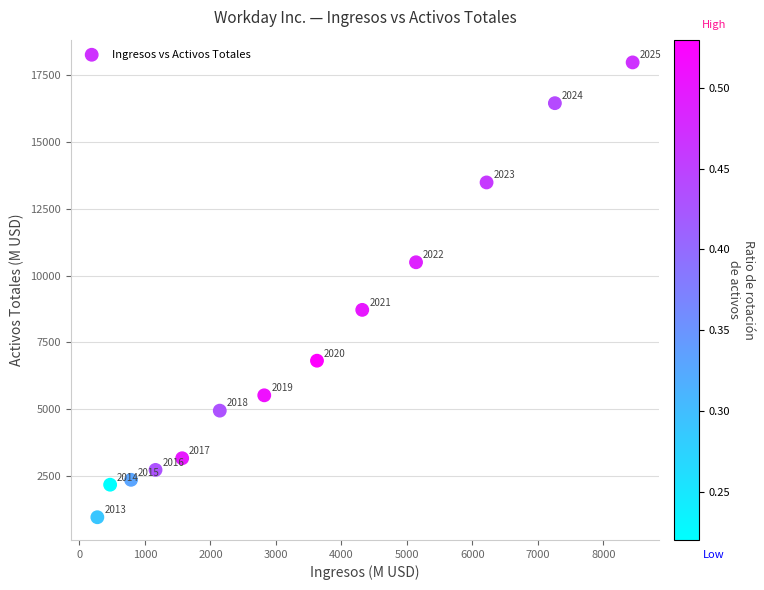

What is the range of Y values (max minus min)?

17018